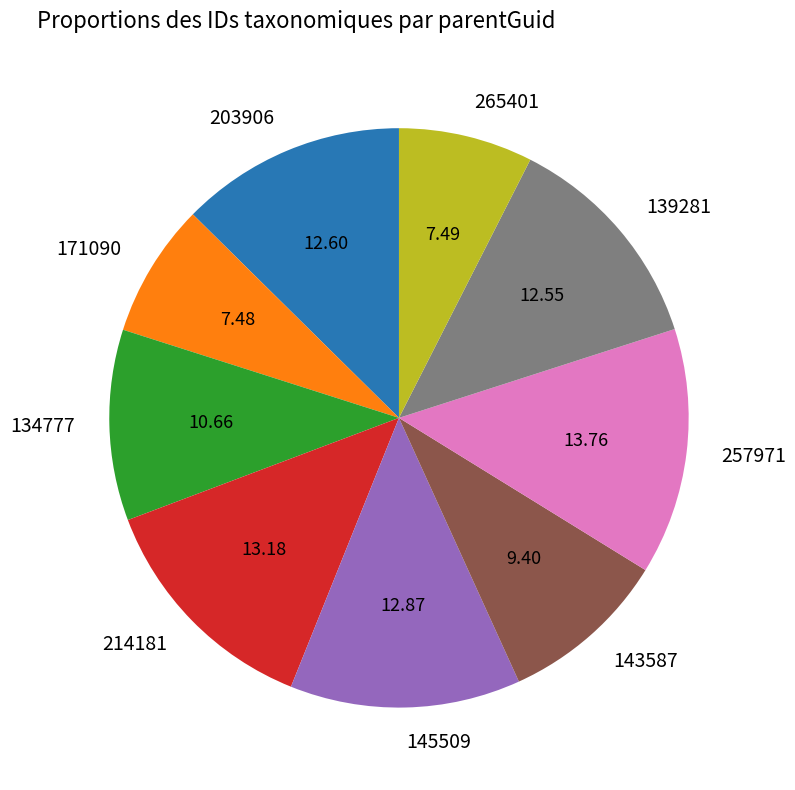

Is the sum of 257971 and 265401 greater than half?

No